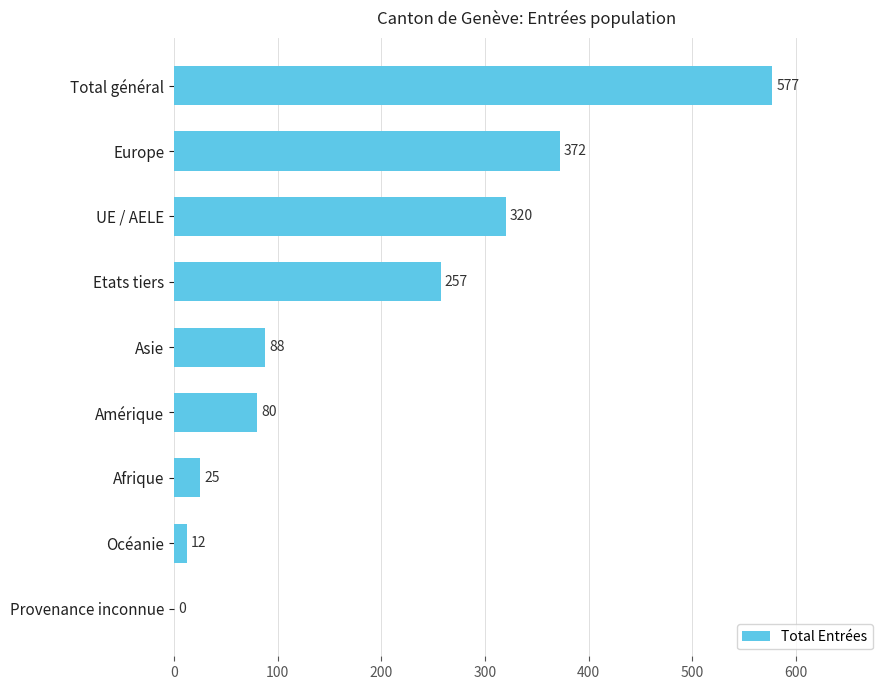

True or false: the data shows 320 at UE / AELE.

True